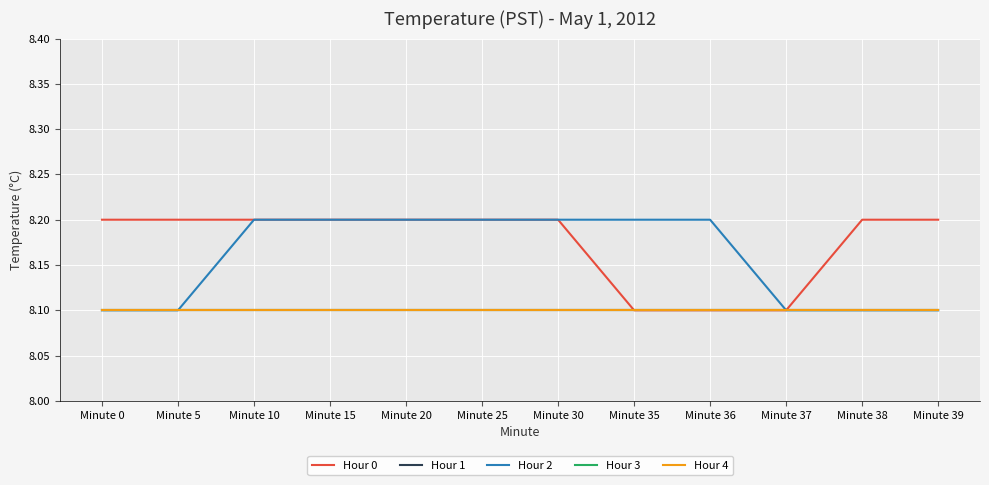

True or false: Hour 2 has more than 1 points higher than both neighbors.

False